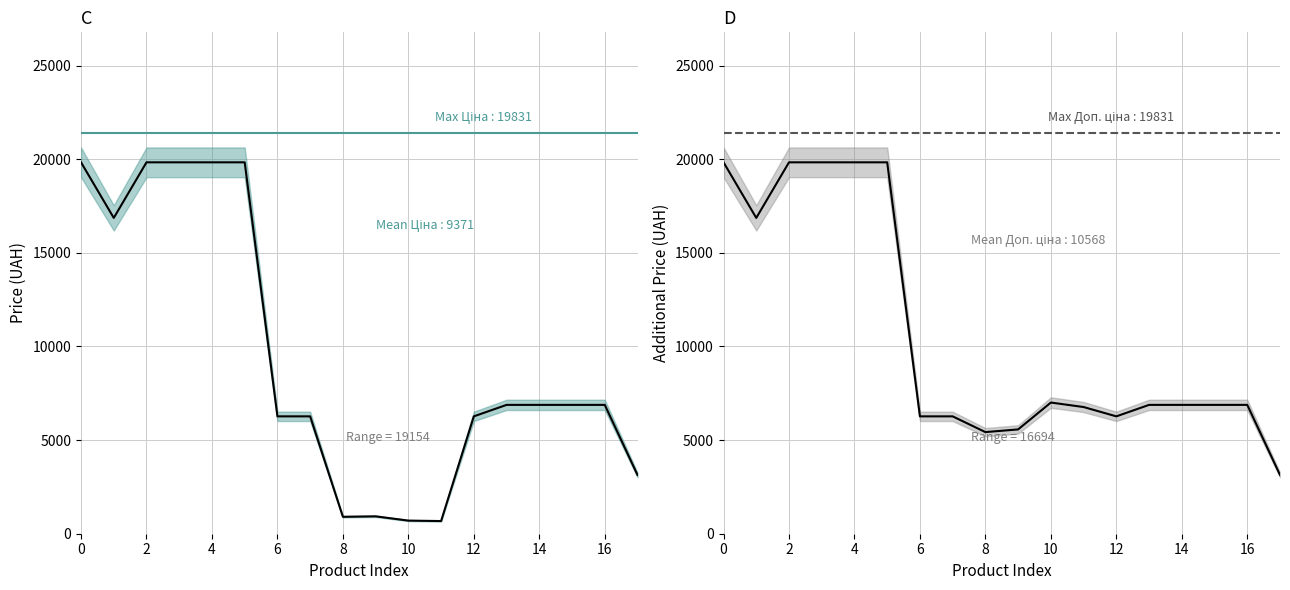

List the series in order of their overall mean, highest first.

Доп. ціна, Ціна